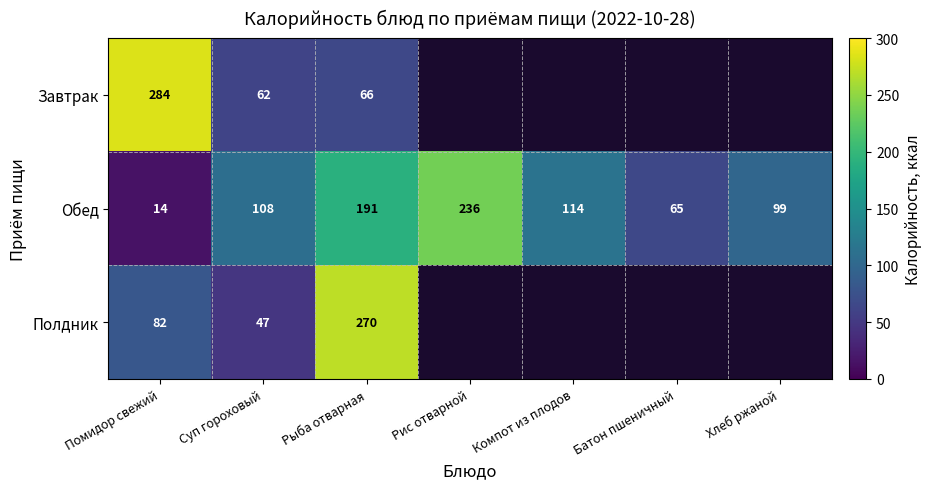

What is the maximum value shown in the chart?

284.0